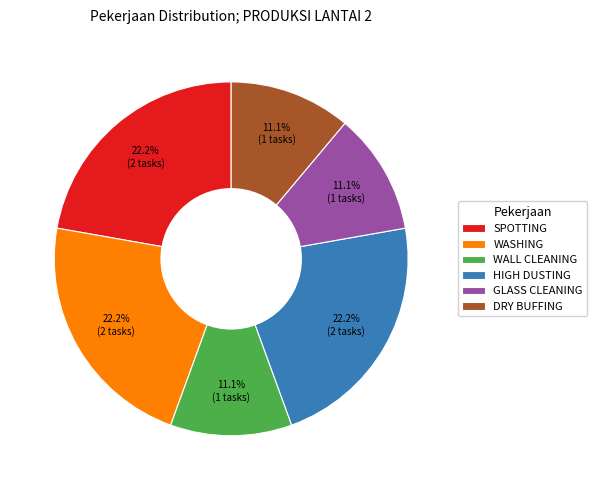

How many slices are in this pie chart?

6